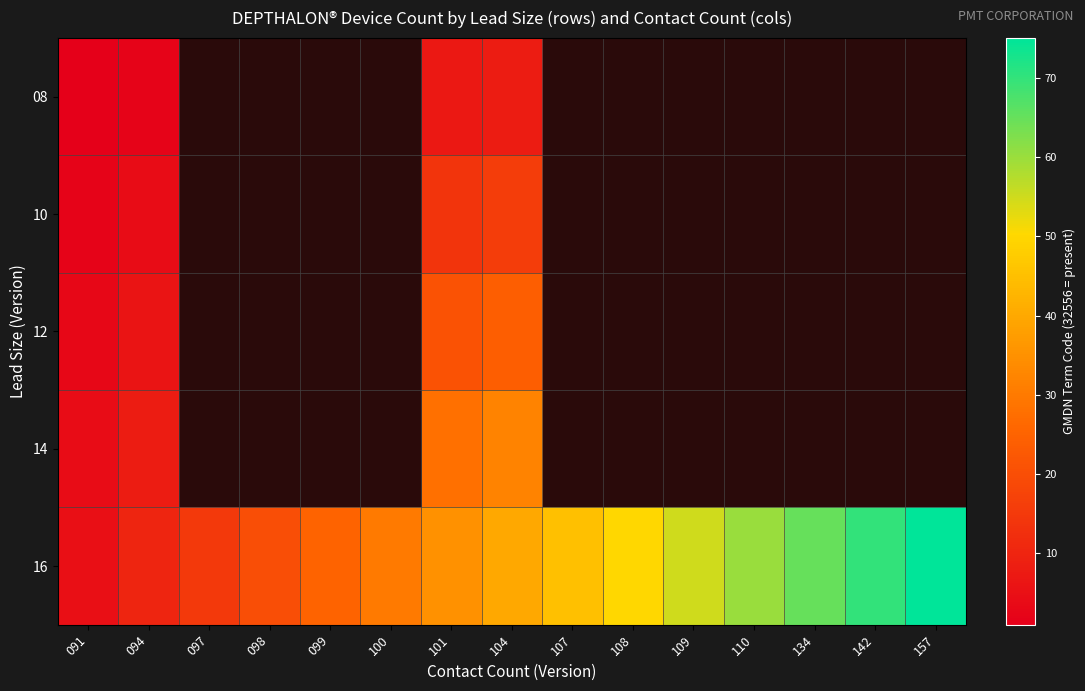

What is the difference between the highest and lowest values at 098?

20